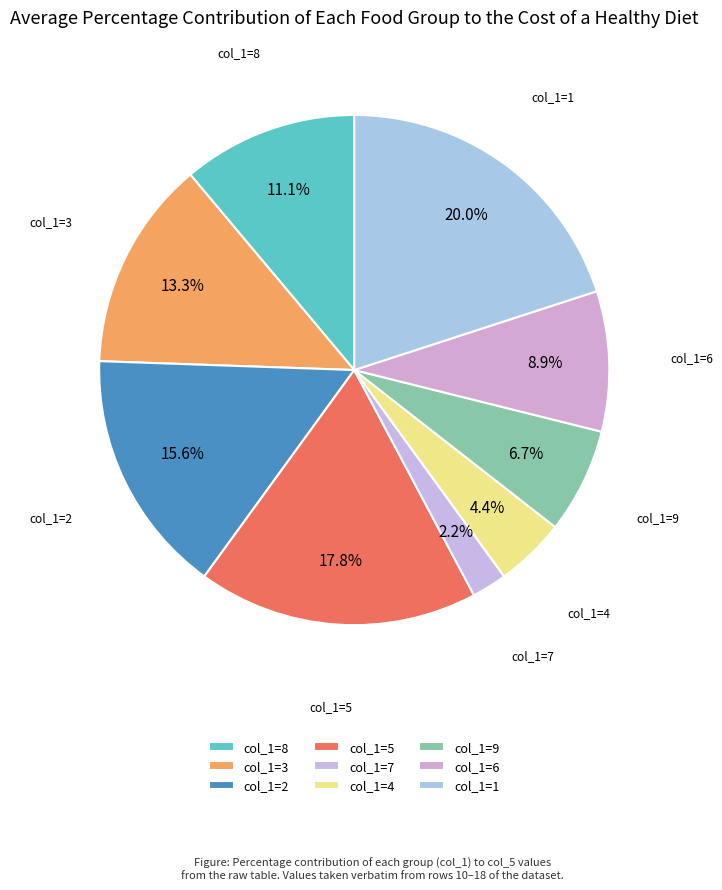

Rank the categories by value from highest to lowest.

col_1=1, col_1=5, col_1=2, col_1=3, col_1=8, col_1=6, col_1=9, col_1=4, col_1=7